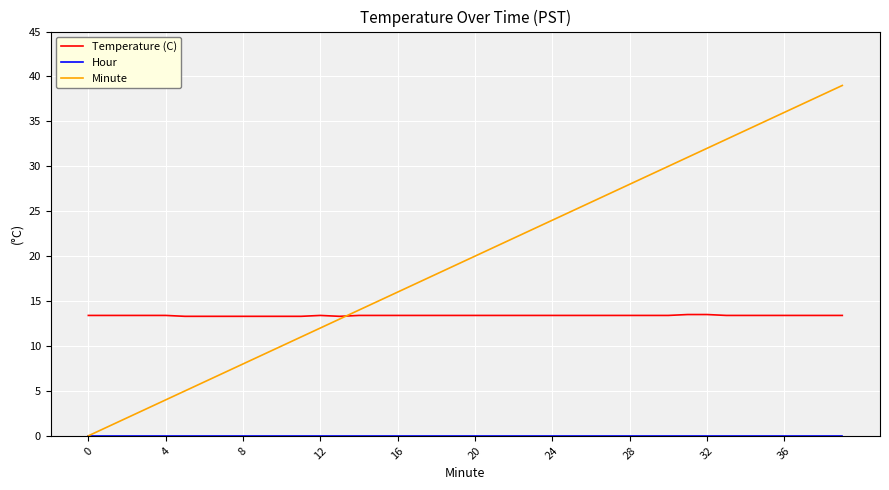

What is the difference between the second highest and minimum values in the Minute series?

38.0